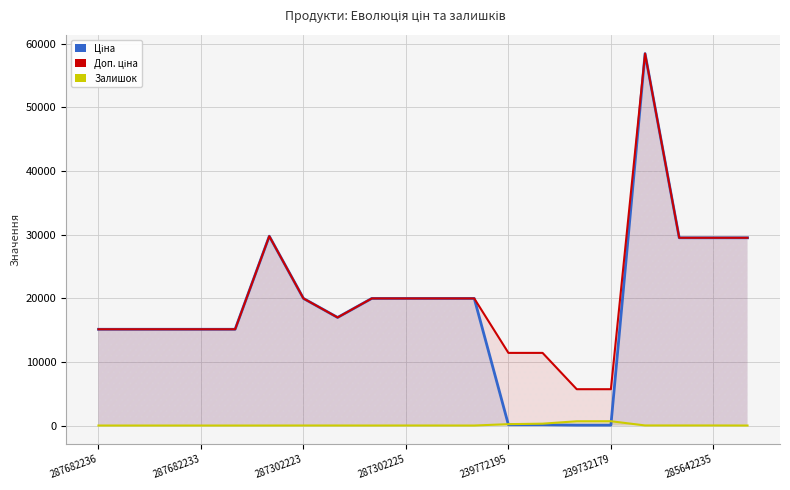

What is the average value of the Залишок series?

95.2